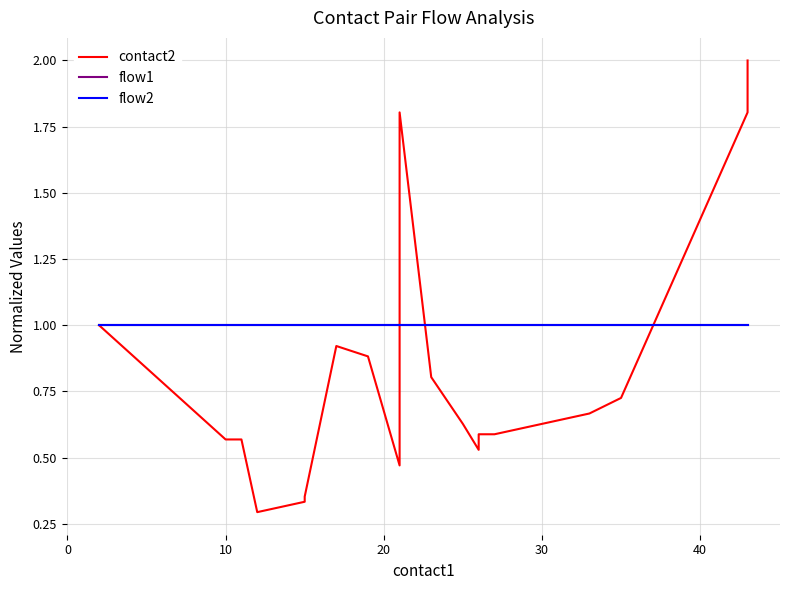

Reading right to left, transcribe all the data shown in this chart.

contact2: 2.0	1.8	0.7	0.7	0.6	0.6	0.5	0.6	0.8	1.8	0.8	0.5	0.9	0.9	0.4	0.3	0.3	0.6	0.6	1.0
flow1: 1.0	1.0	1.0	1.0	1.0	1.0	1.0	1.0	1.0	1.0	1.0	1.0	1.0	1.0	1.0	1.0	1.0	1.0	1.0	1.0
flow2: 1.0	1.0	1.0	1.0	1.0	1.0	1.0	1.0	1.0	1.0	1.0	1.0	1.0	1.0	1.0	1.0	1.0	1.0	1.0	1.0